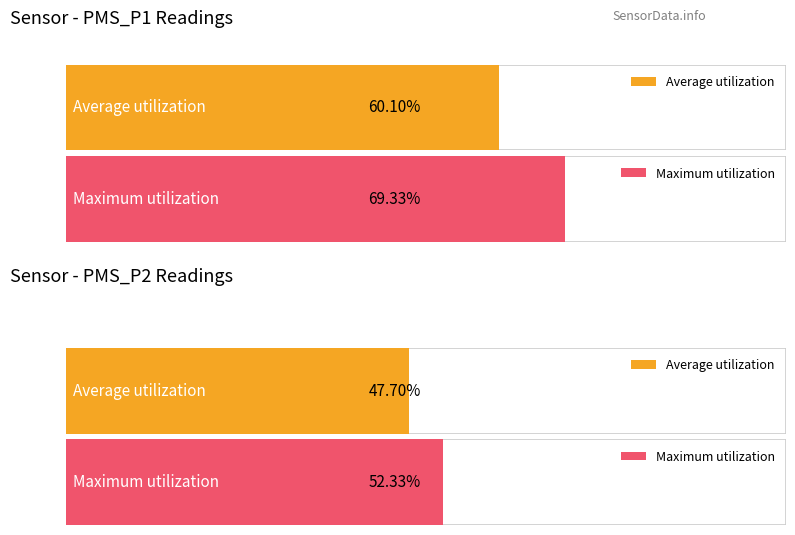

Which series has the widest spread of values?

PMS_P1